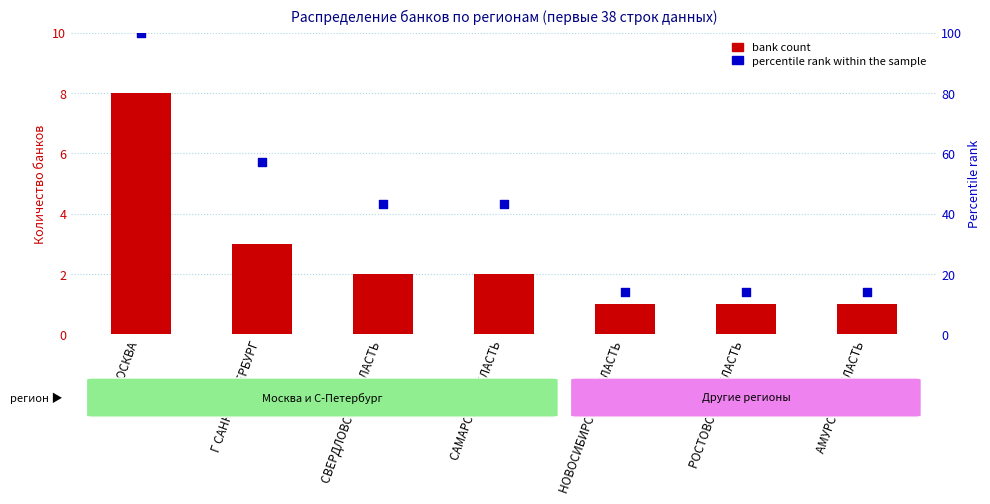

Which series contains the lowest Y value?

bank count